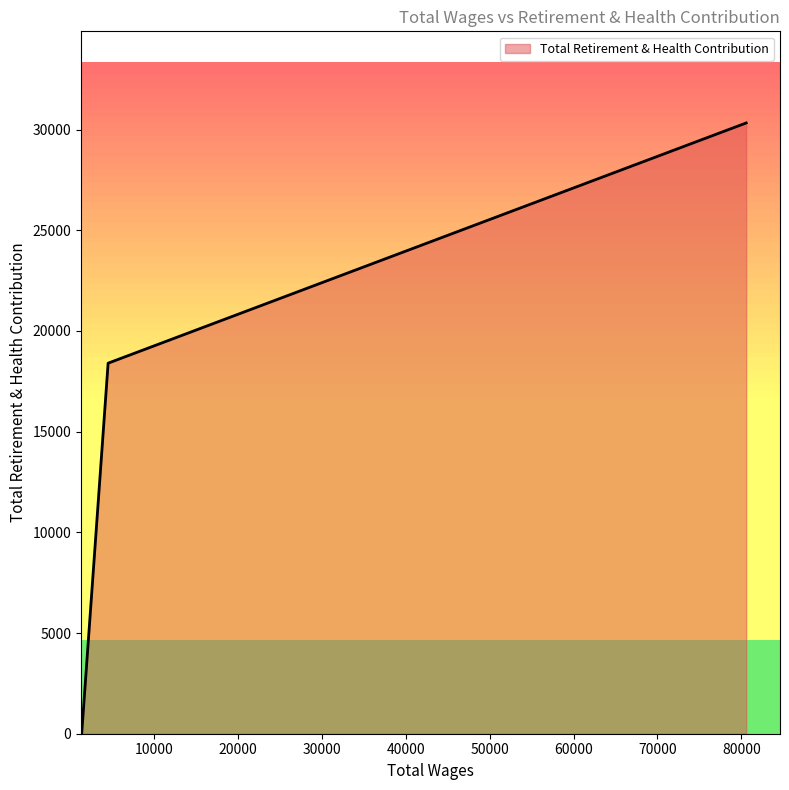

What is the sum of all values?

48762